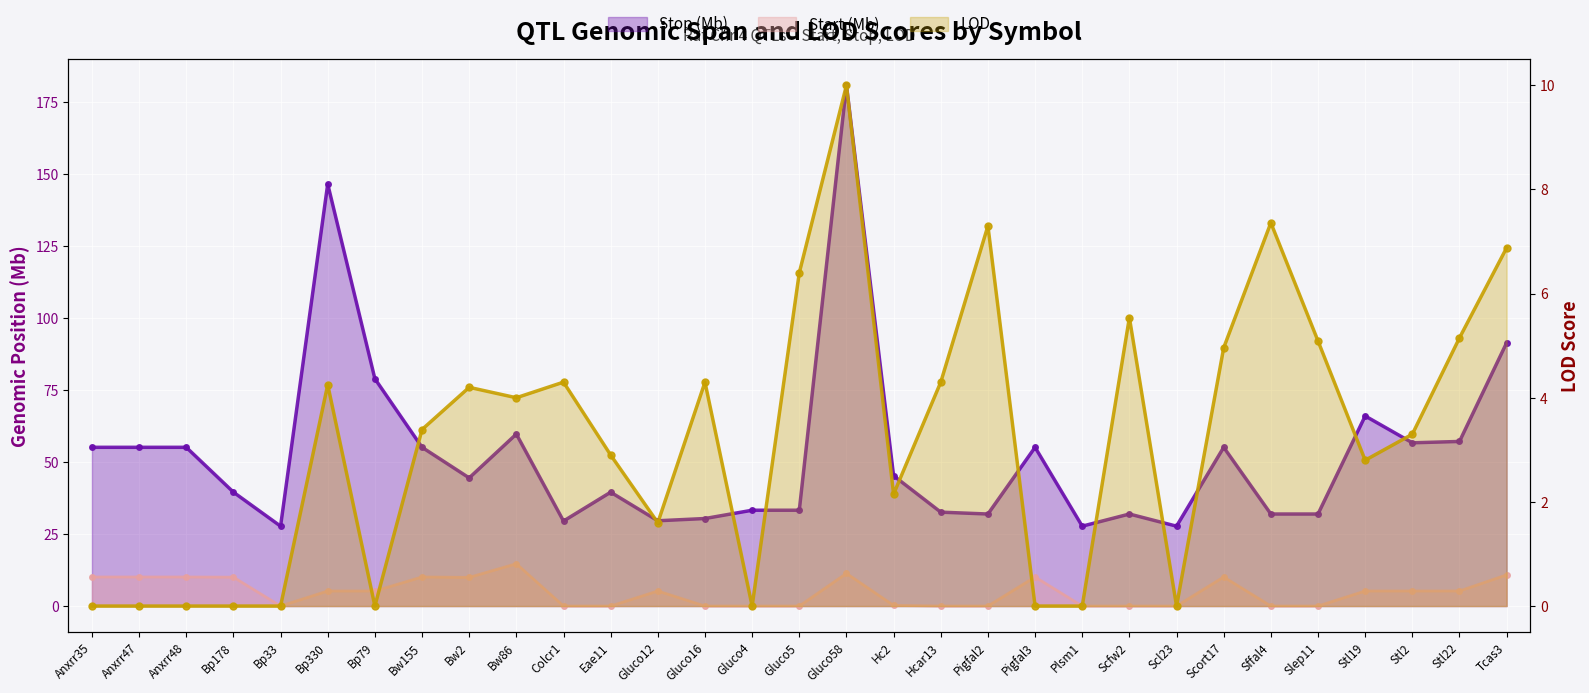

How many values in the Stop (Mb) series are below 44?

15